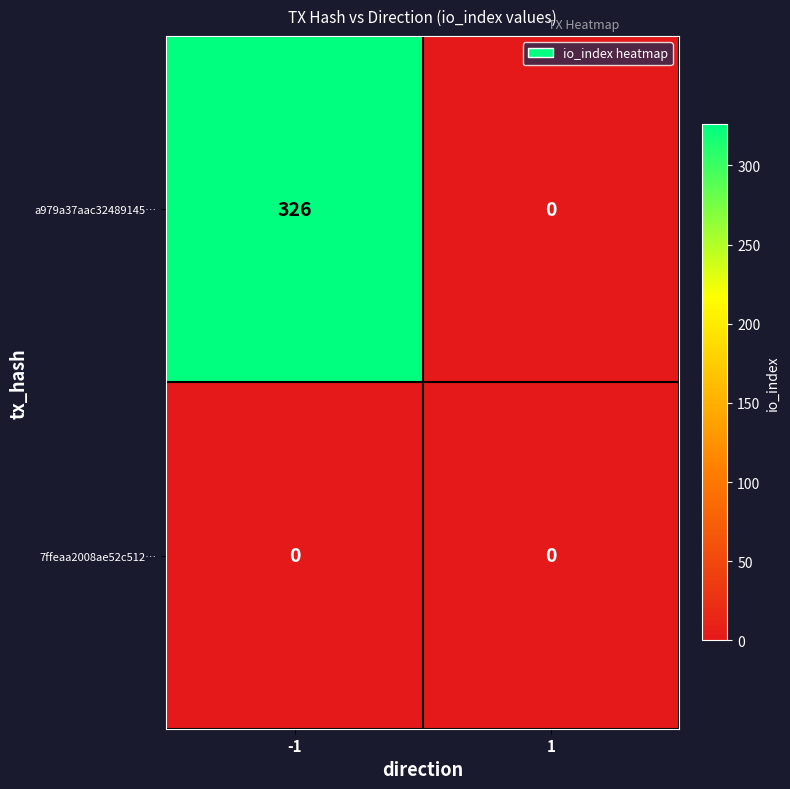

Reading left to right, list all the values displayed in this chart.

a979a37aac32489145…: -1=326	1=0
7ffeaa2008ae52c512…: -1=0	1=0